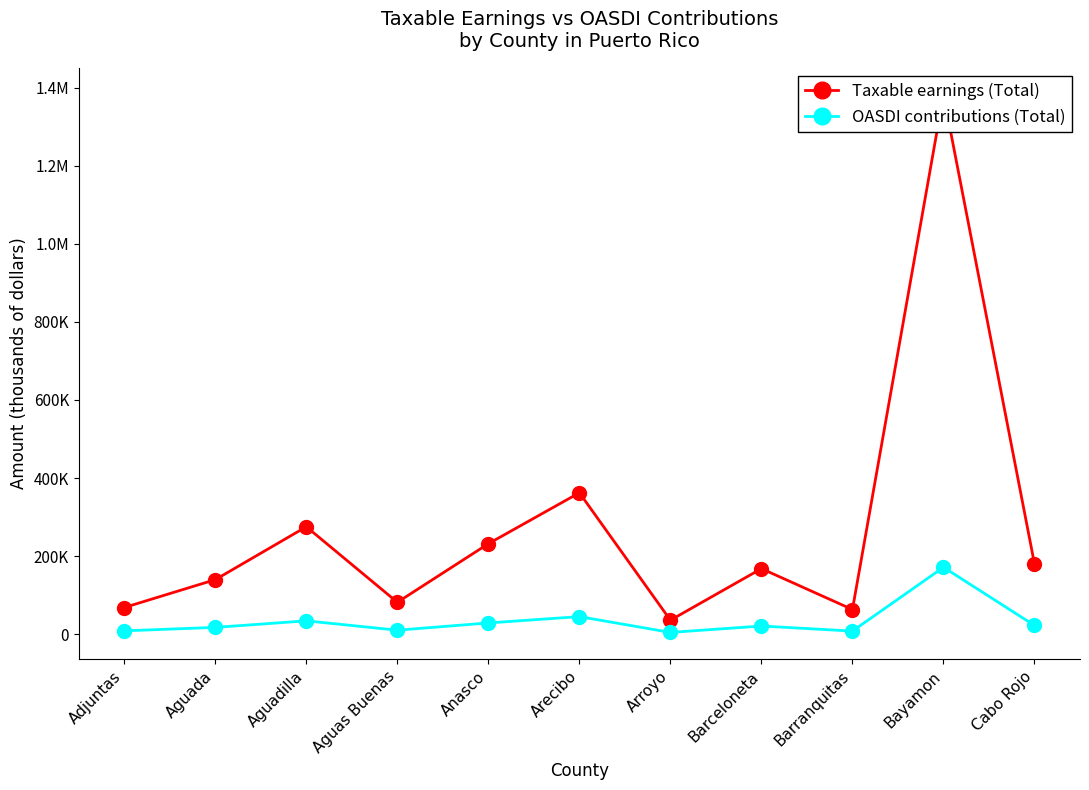

At Anasco, list the series in order from smallest to largest.

OASDI contributions (Total), Taxable earnings (Total)